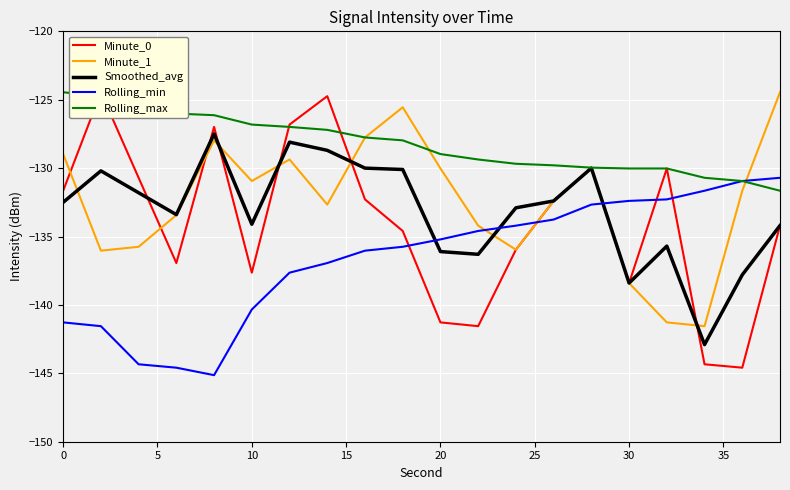

How many interior local peaks does the Minute_1 series have?

4